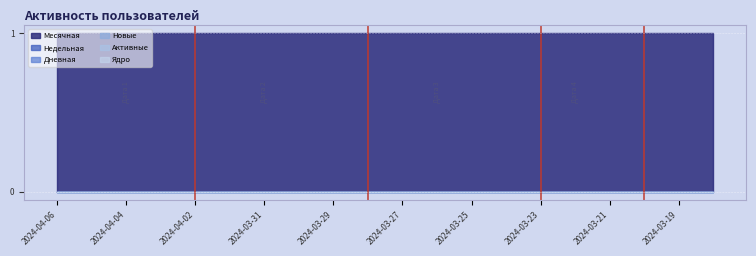

How many lines are shown in the chart?

6